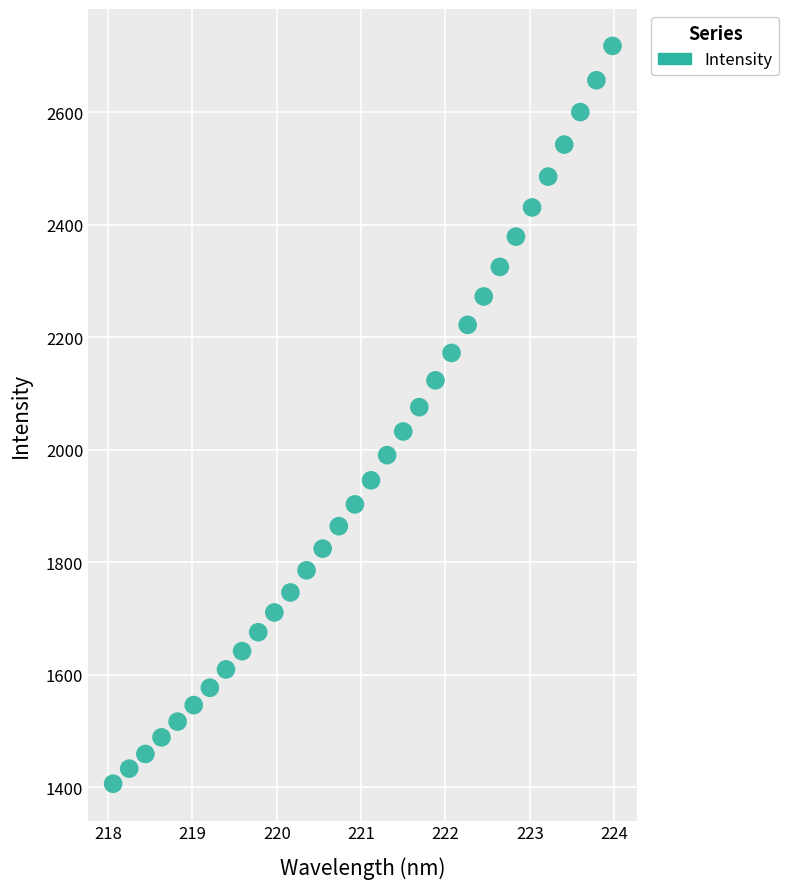

What is the range of Y values (max minus min)?

1311.8